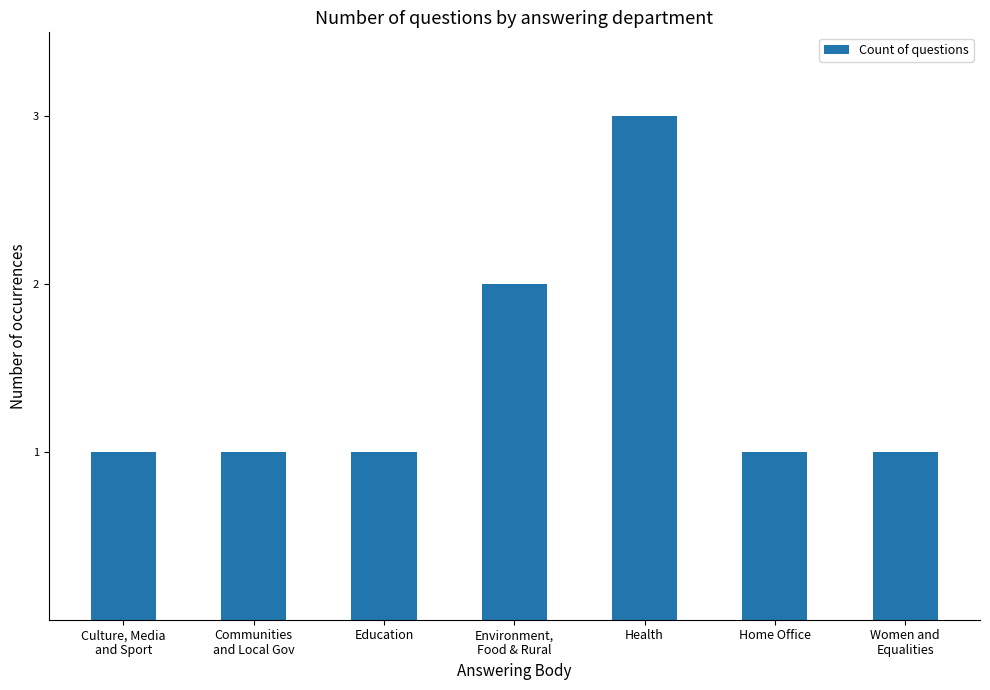

What is the ratio of the value at Health to the value at Environment,
Food & Rural?

1.5